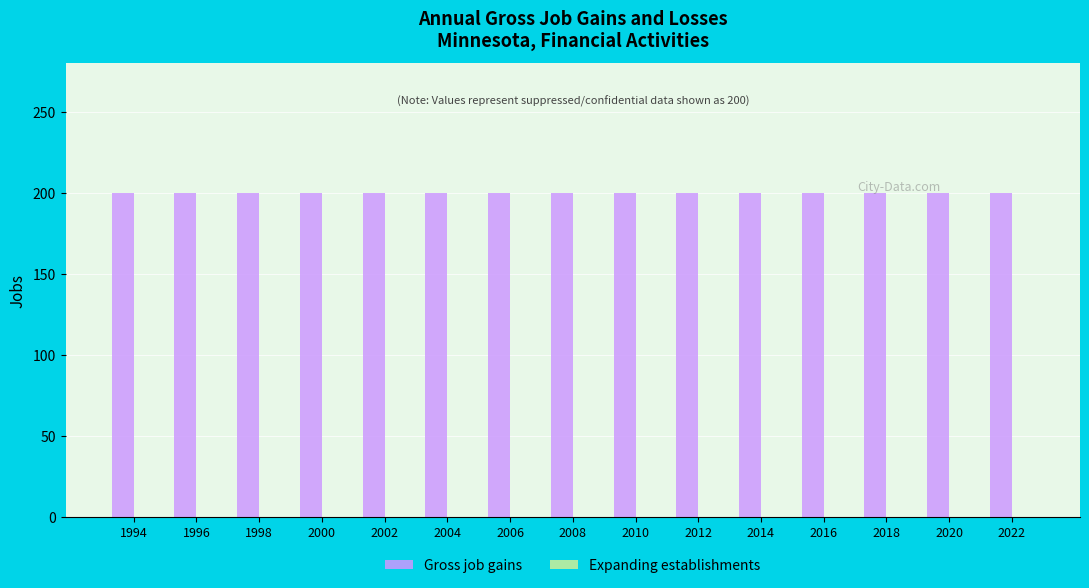

At 2004, list the series in order from smallest to largest.

Expanding establishments, Gross job gains